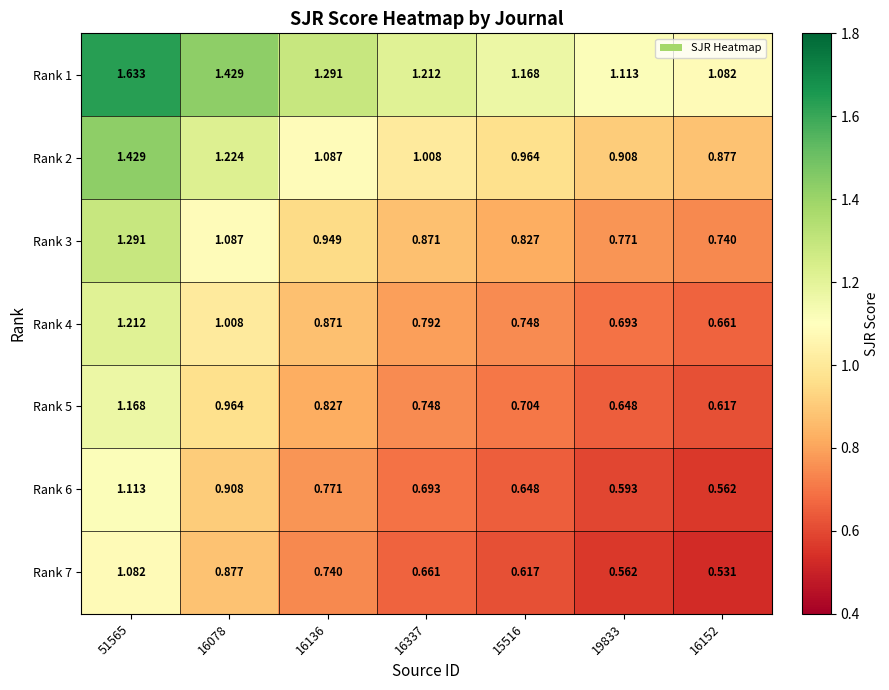

Is the value of Rank 6 at 16337 greater than the value of Rank 4 at 16152?

Yes